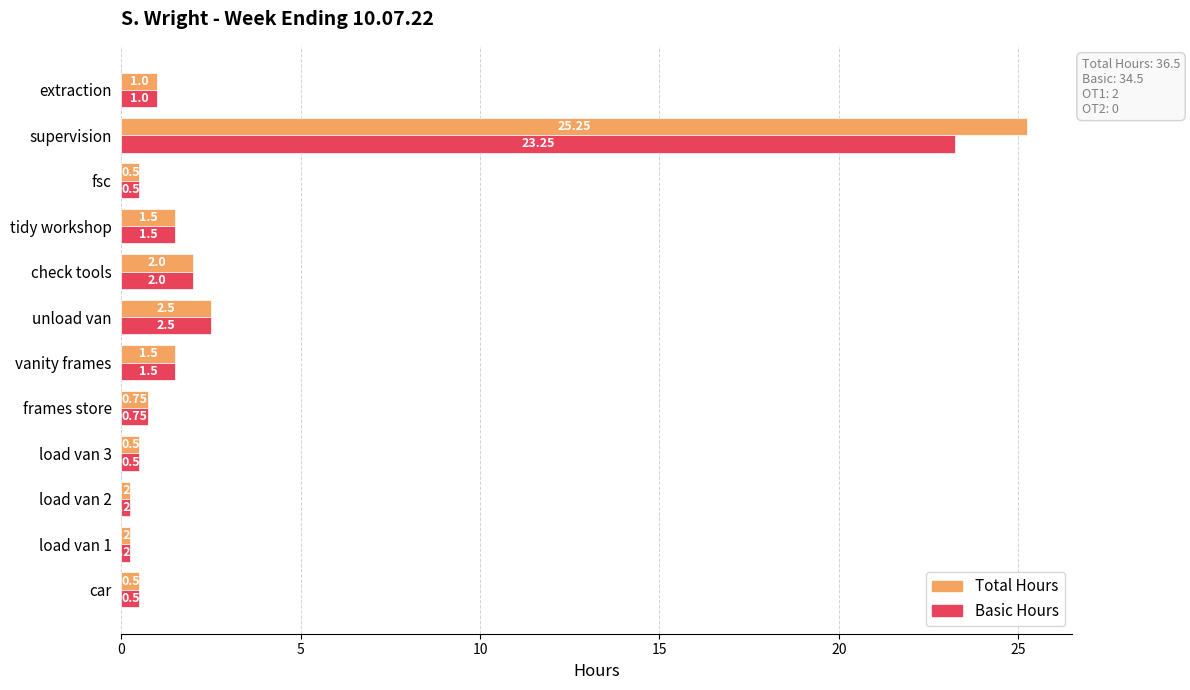

At which label does Basic Hours reach its peak?

supervision